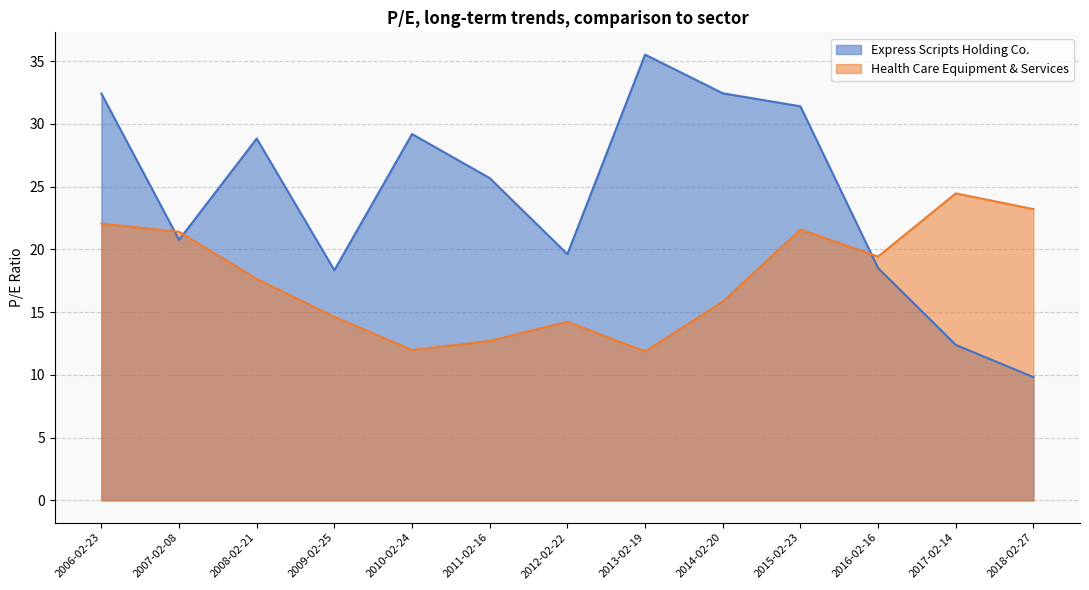

How many distinct data groups are displayed?

2